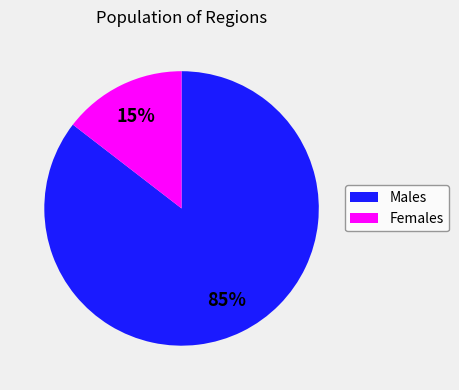

Is there a majority slice in this chart?

Yes